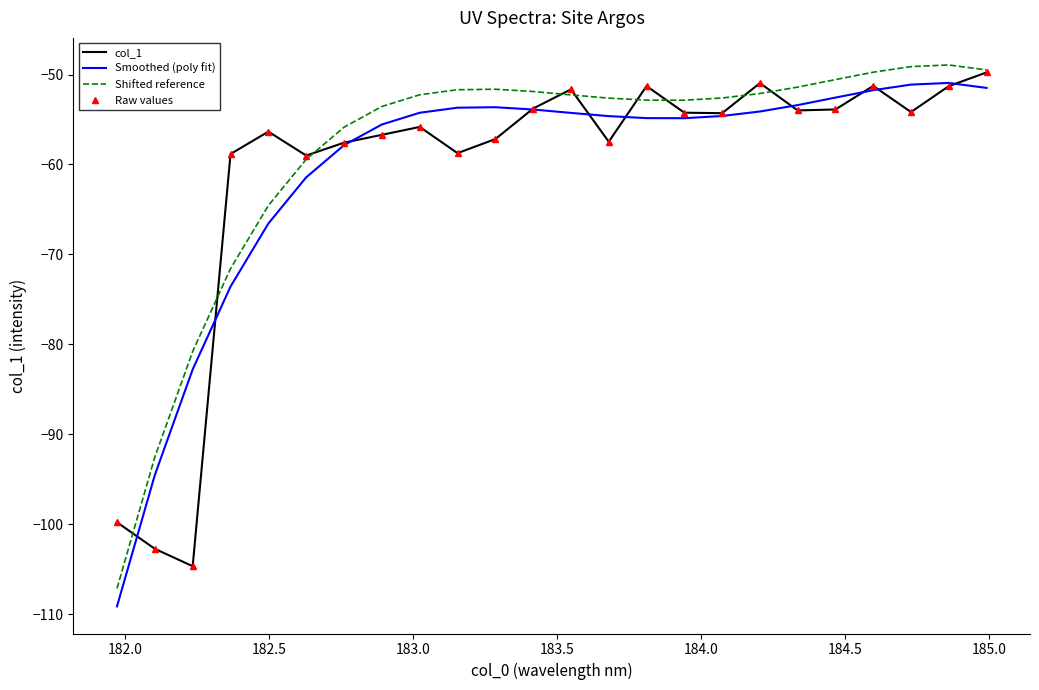

Which series has the largest total across all categories?

Shifted reference